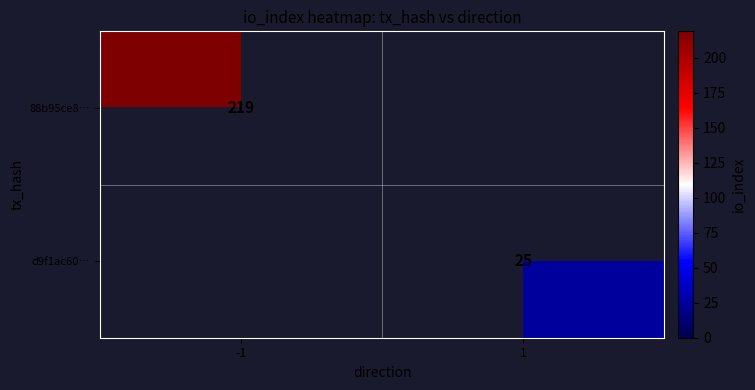

True or false: d9f1ac60… has a value of 5 at 1.

False